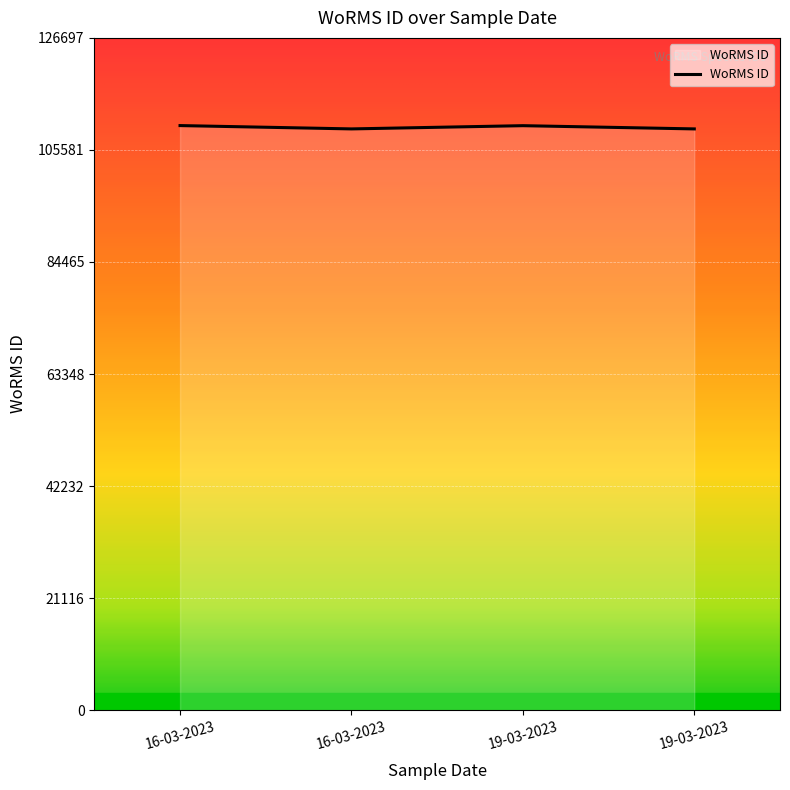

True or false: there are more than 0 points higher than both neighbors.

True